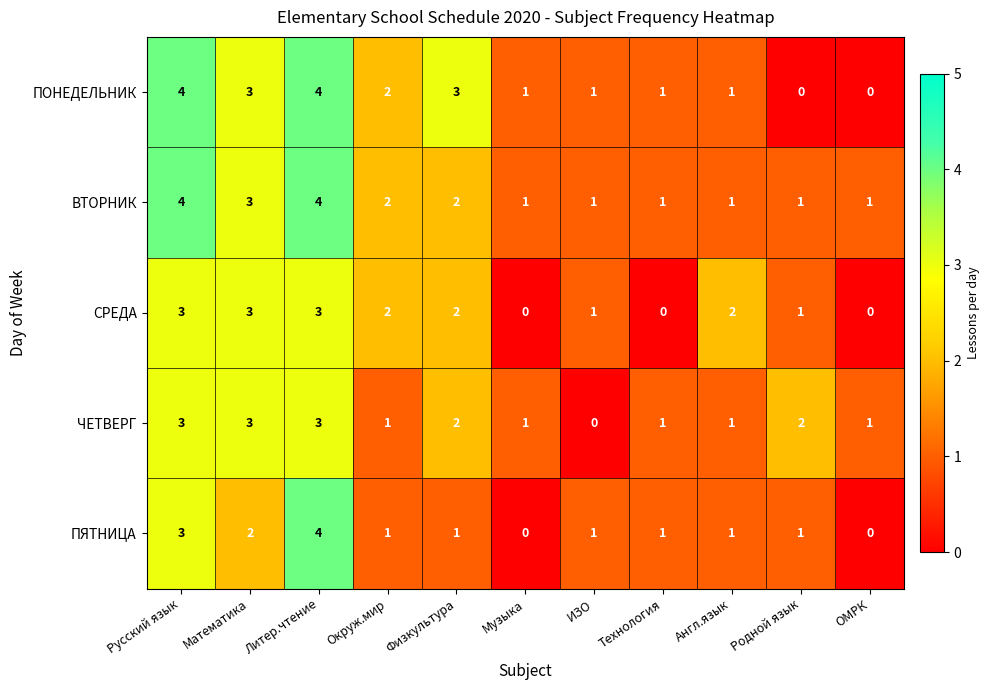

The ПОНЕДЕЛЬНИК series shows 2 at Англ.язык. True or false?

False